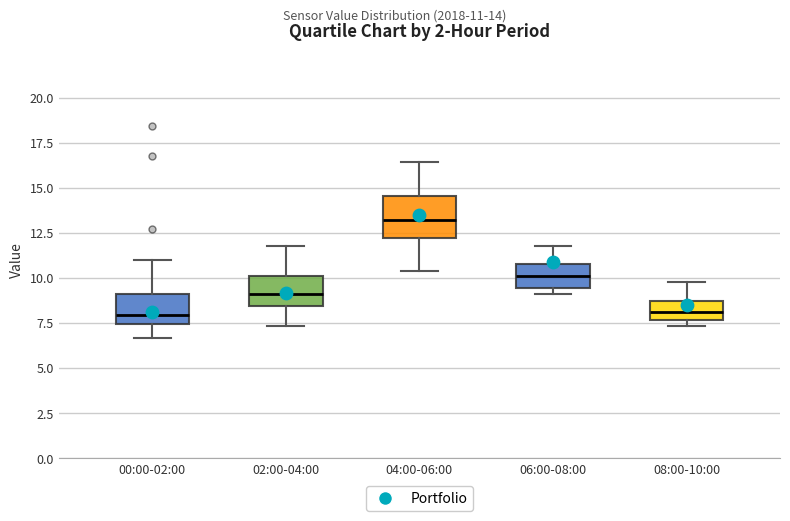

Which box has the highest median line?

04:00-06:00